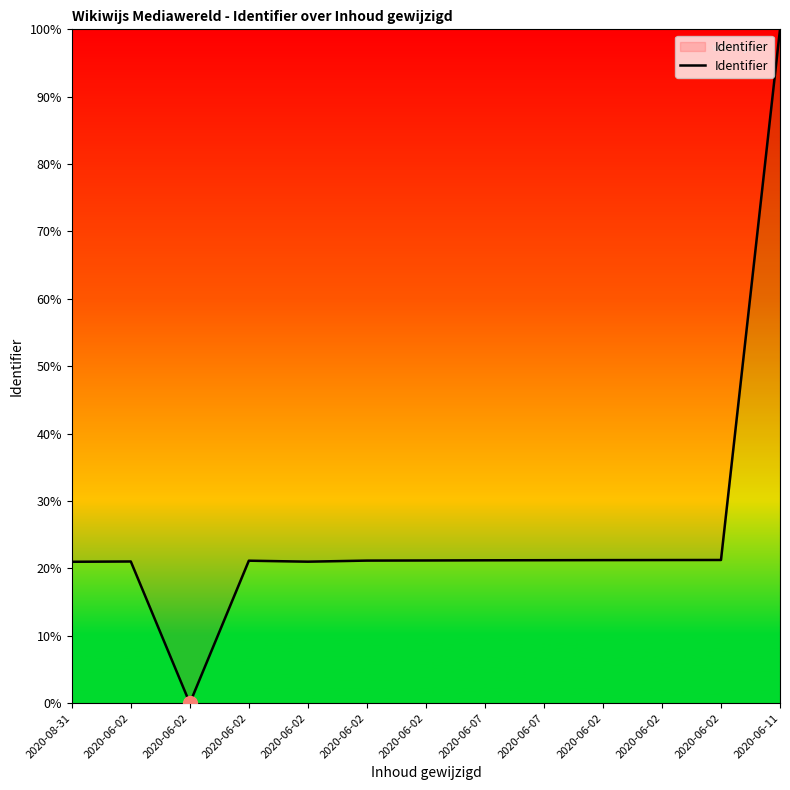

Rank the categories by value from lowest to highest.

2020-06-02, 2020-08-31, 2020-06-02, 2020-06-02, 2020-06-02, 2020-06-02, 2020-06-02, 2020-06-07, 2020-06-07, 2020-06-02, 2020-06-02, 2020-06-02, 2020-06-11